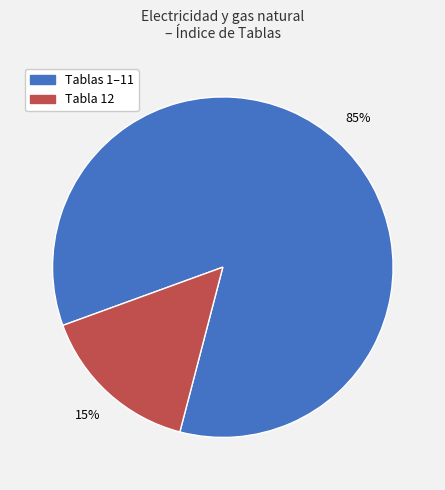

To the nearest percent, what is the average slice percentage?

50%